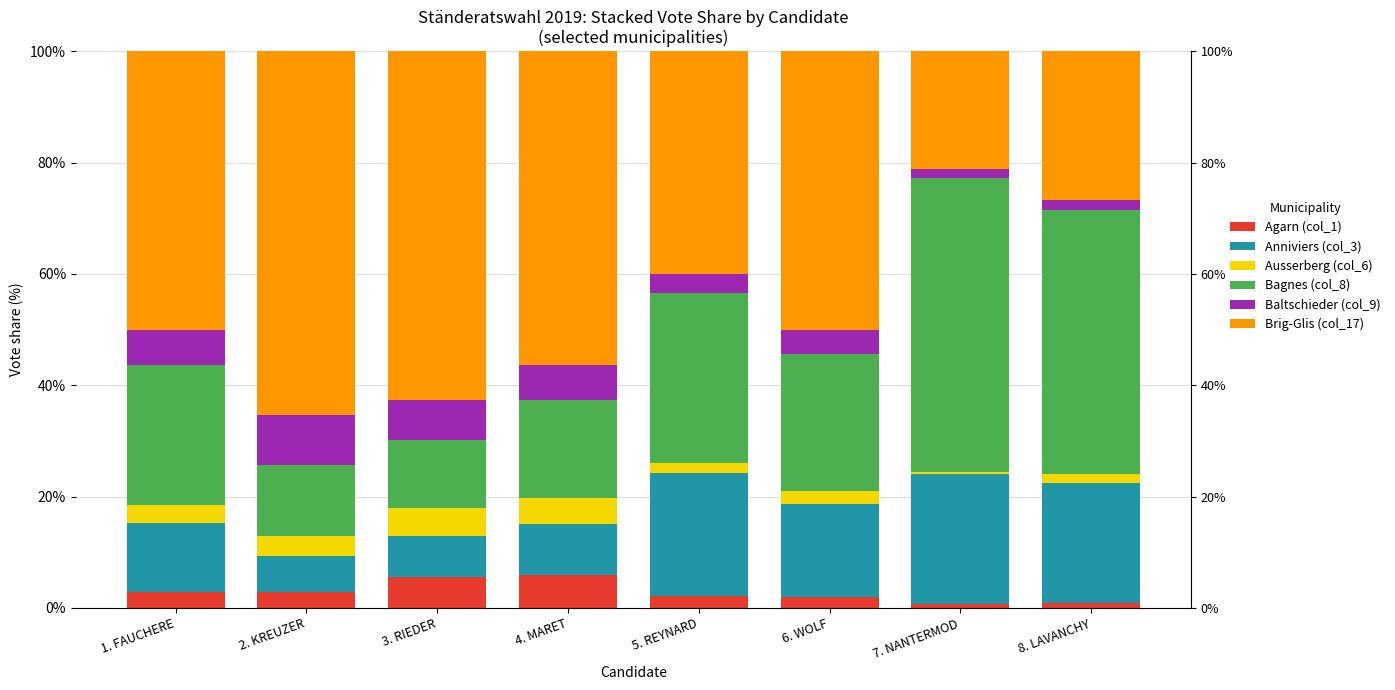

What is the label of the 4th bar from the left?

4. MARET